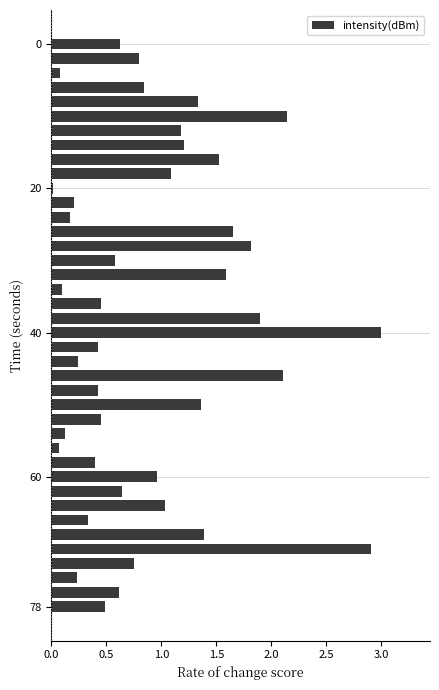

What is the greatest value displayed?

3.0